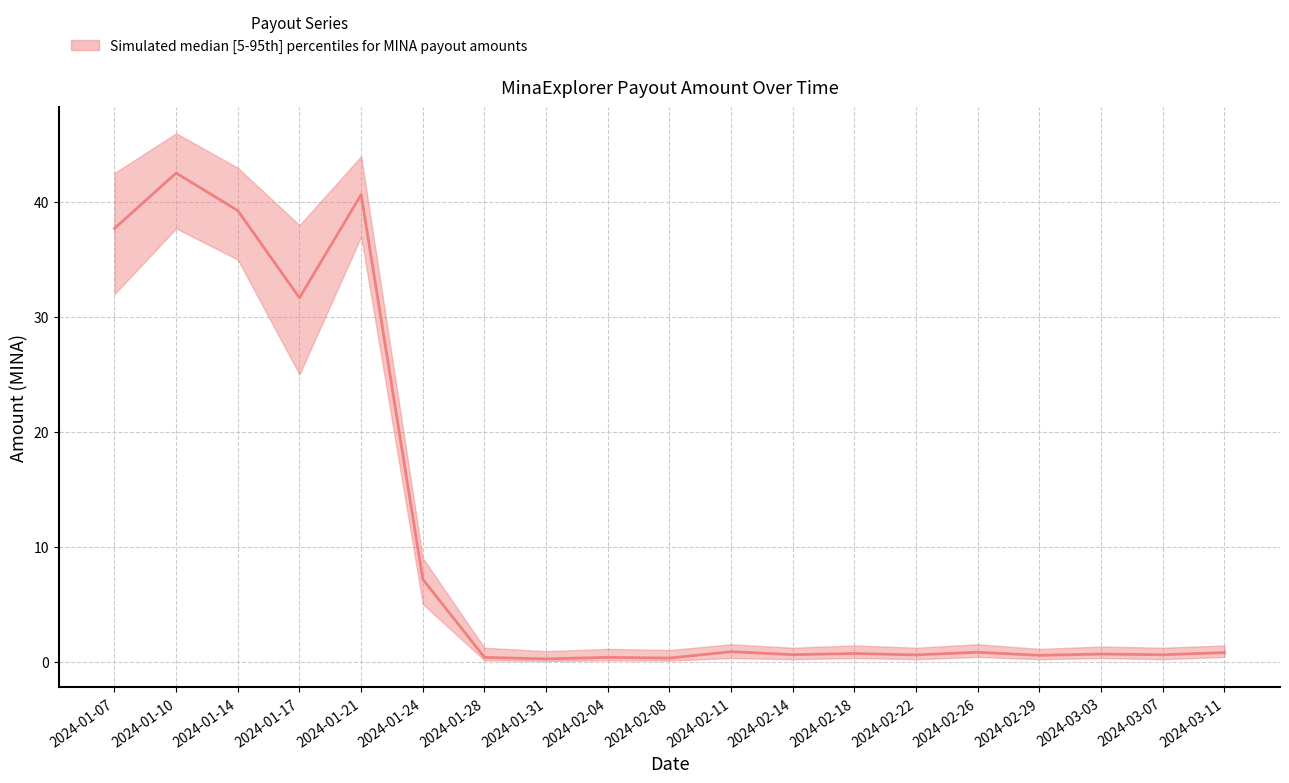

At which category does the chart reach its minimum across all series?

2024-01-31